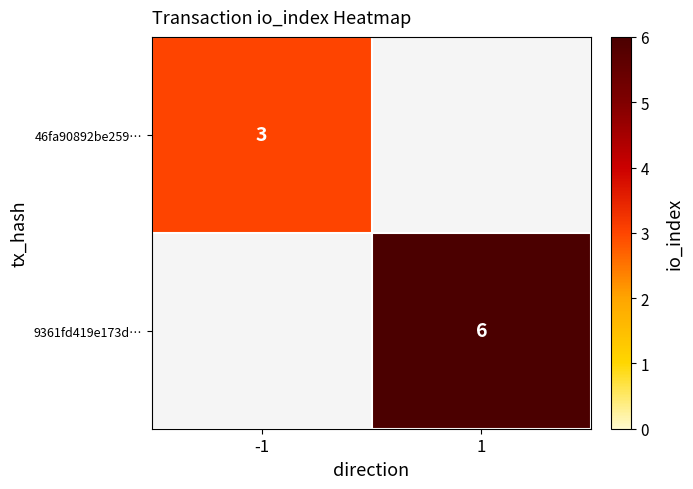

The value of 46fa90892be259… at -1 is 2. True or false?

False